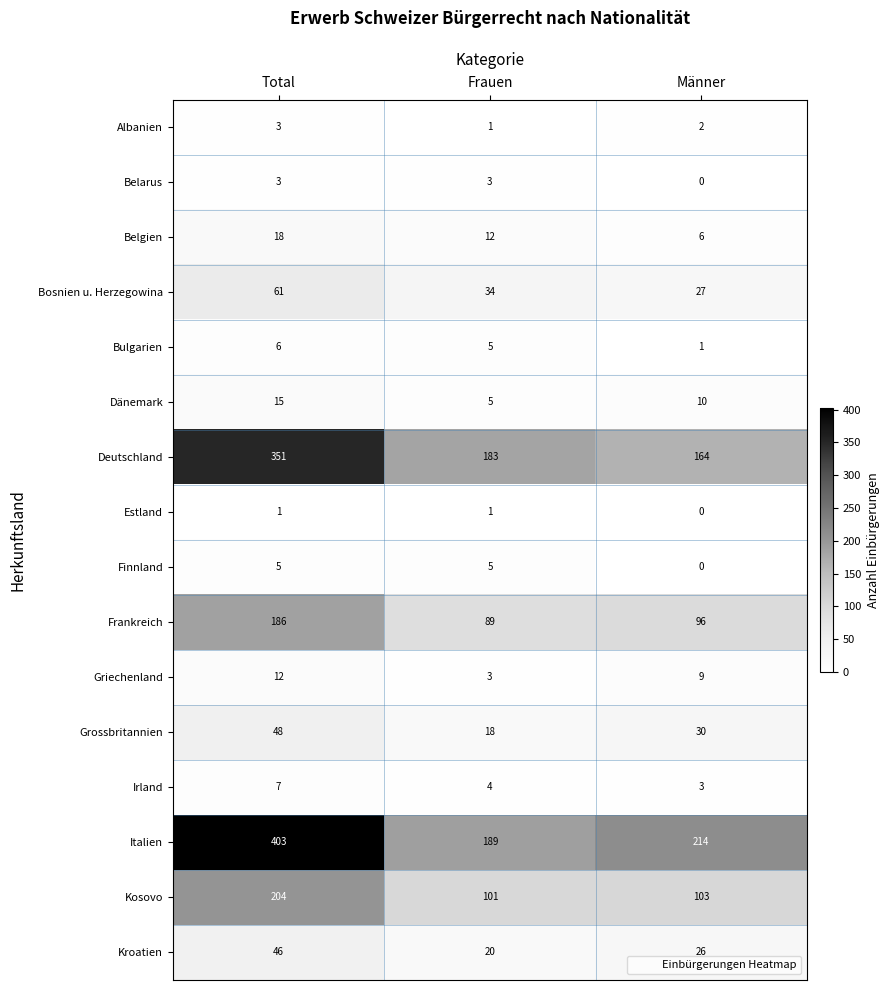

Count the number of categories in the chart.

3